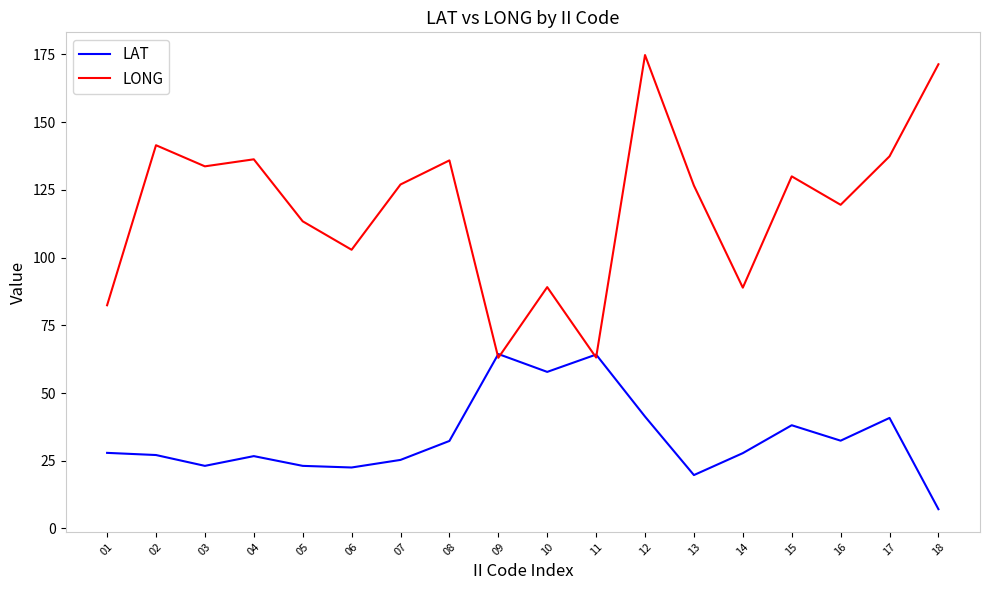

What is the total value across all series at 08?

168.2